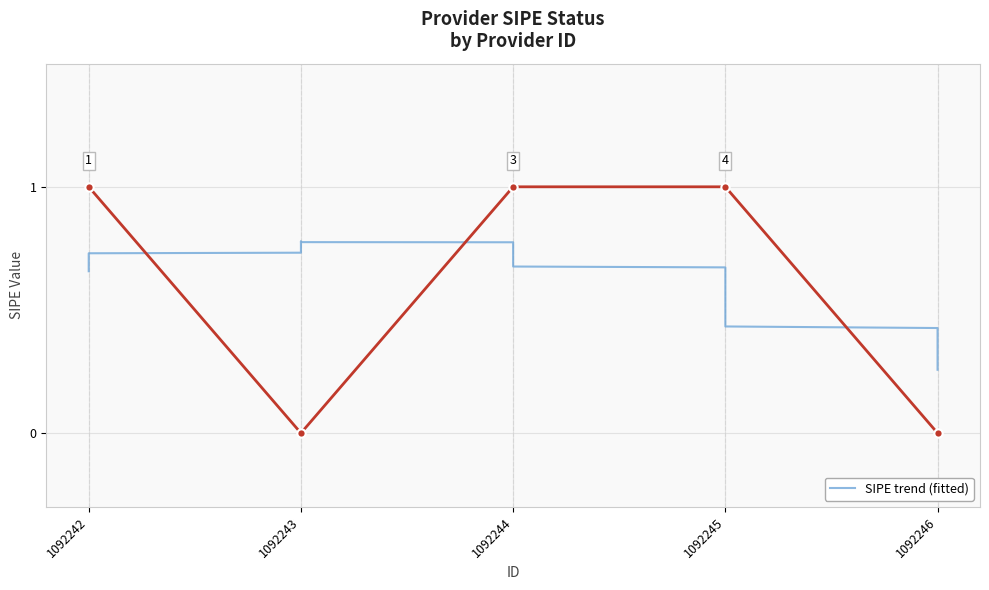

Is it true that the value at 1092242 is 2?

False